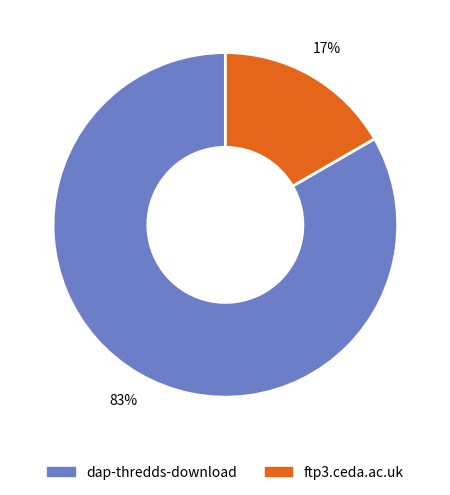

How many slices are in this pie chart?

2